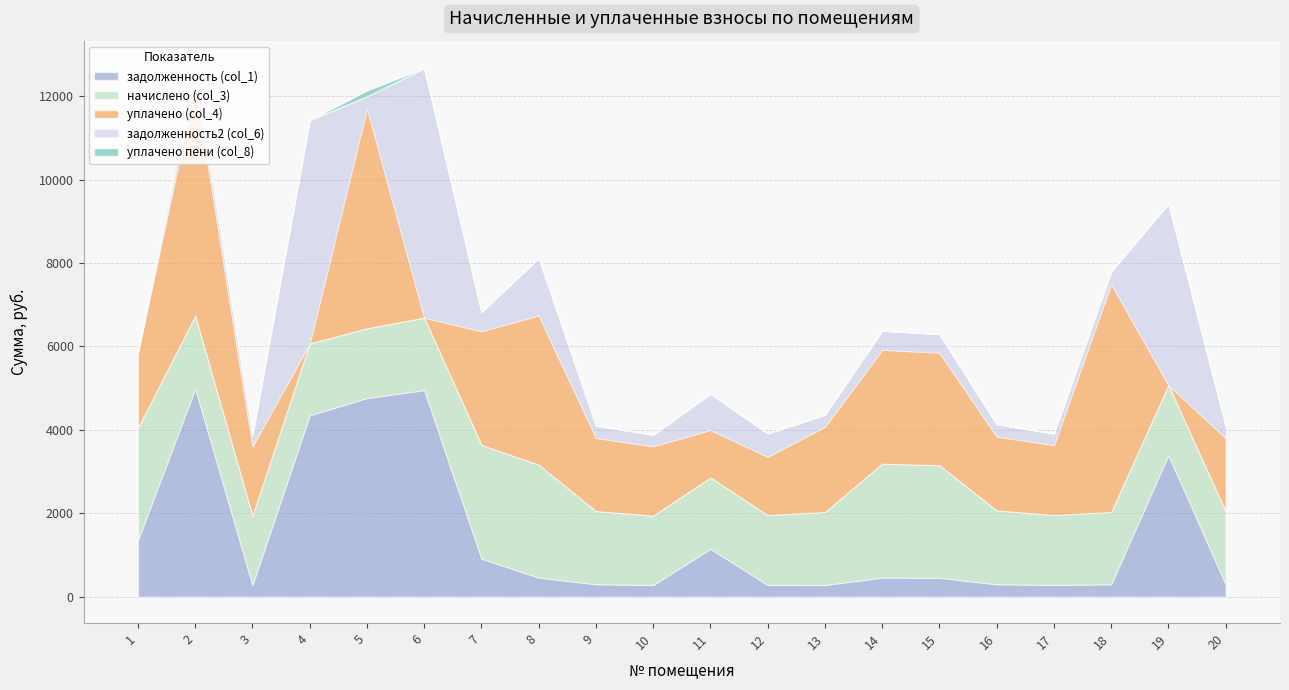

What is the value of the задолженность2 (col_6) point at the 7th from the left?

454.7